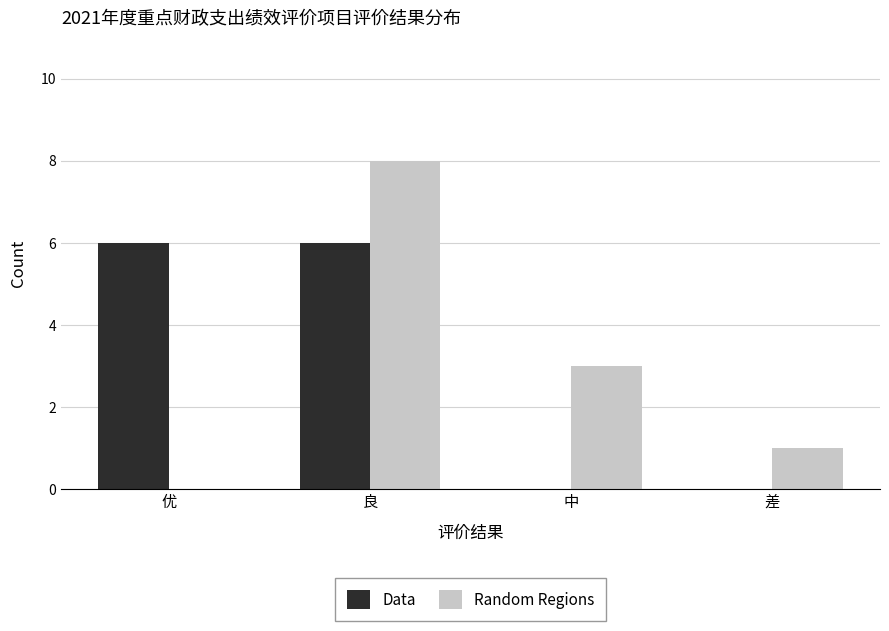

Where is Random Regions nearest to the value 4?

中